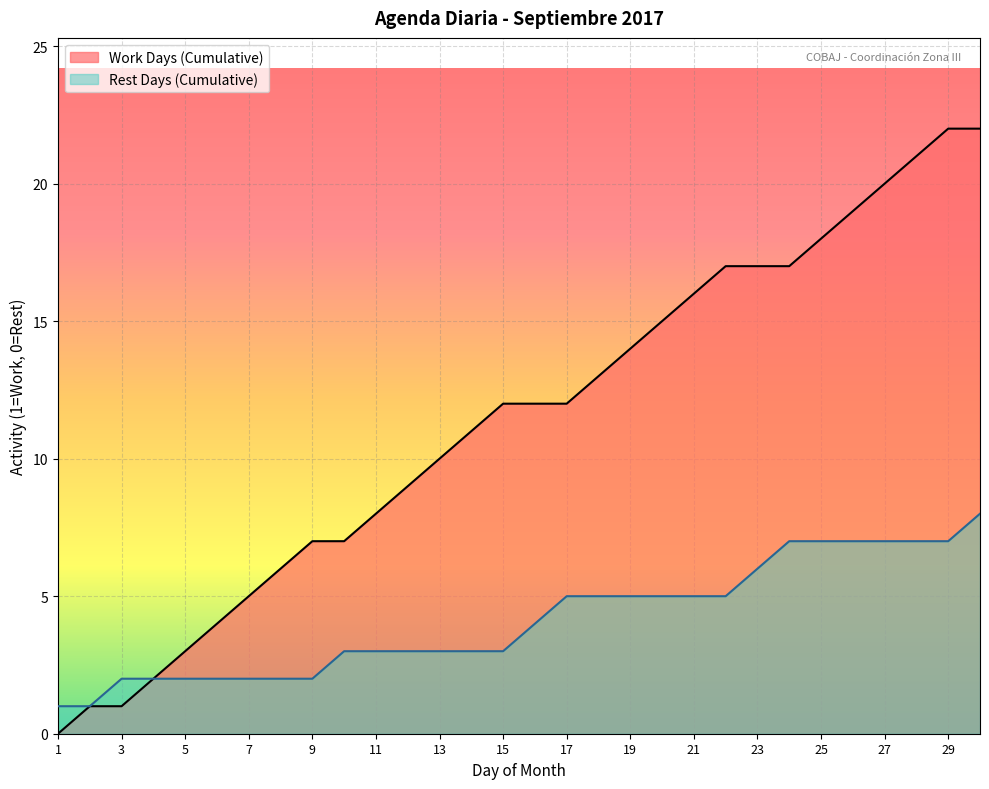

What is the difference between the second highest and second lowest values?

21